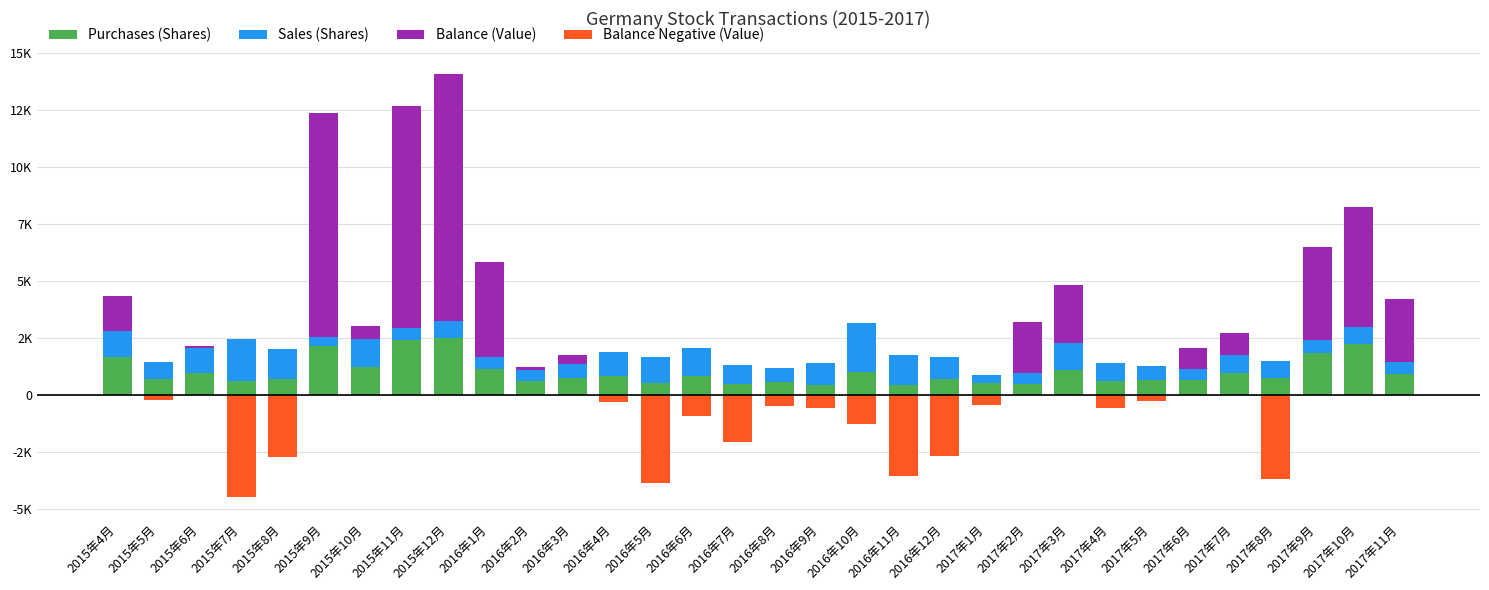

Which series has the largest range (max minus min)?

Balance (Value)